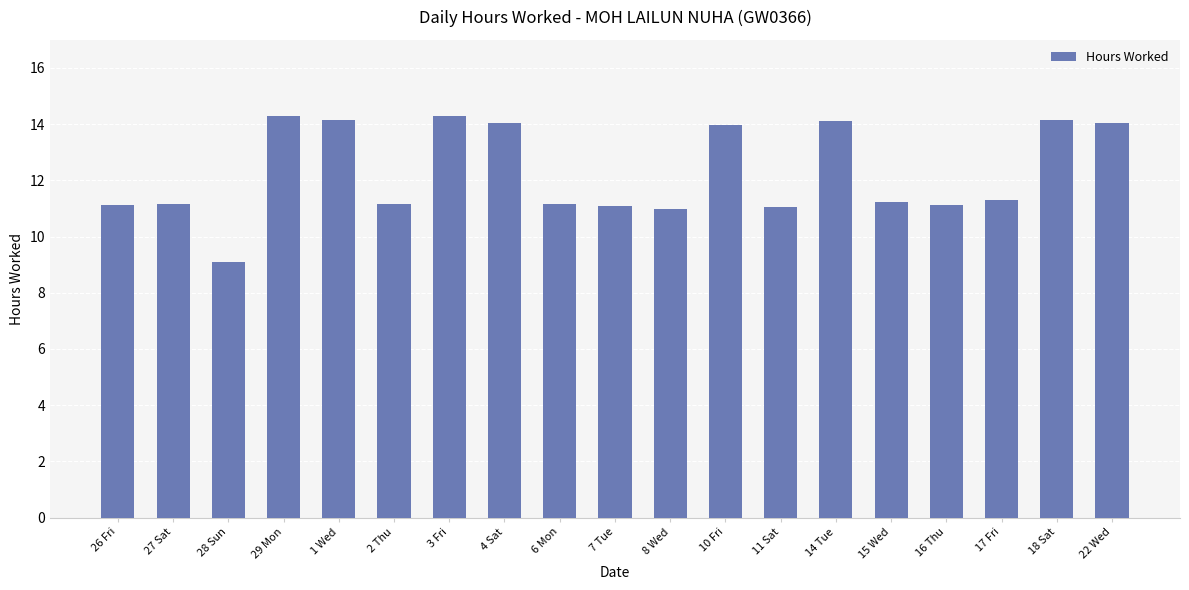

At which category does the chart reach its minimum across all series?

28 Sun